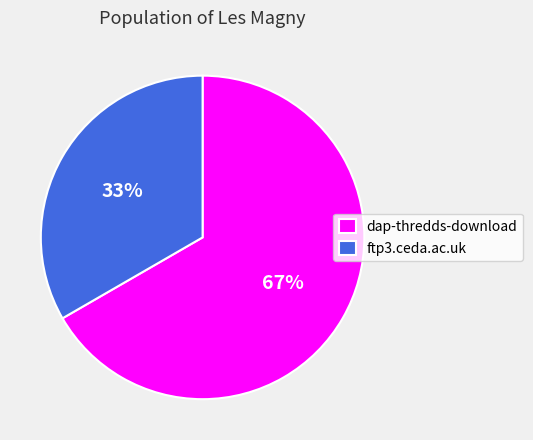

Approximately how many times larger is the value at ftp3.ceda.ac.uk compared to dap-thredds-download?

0.5